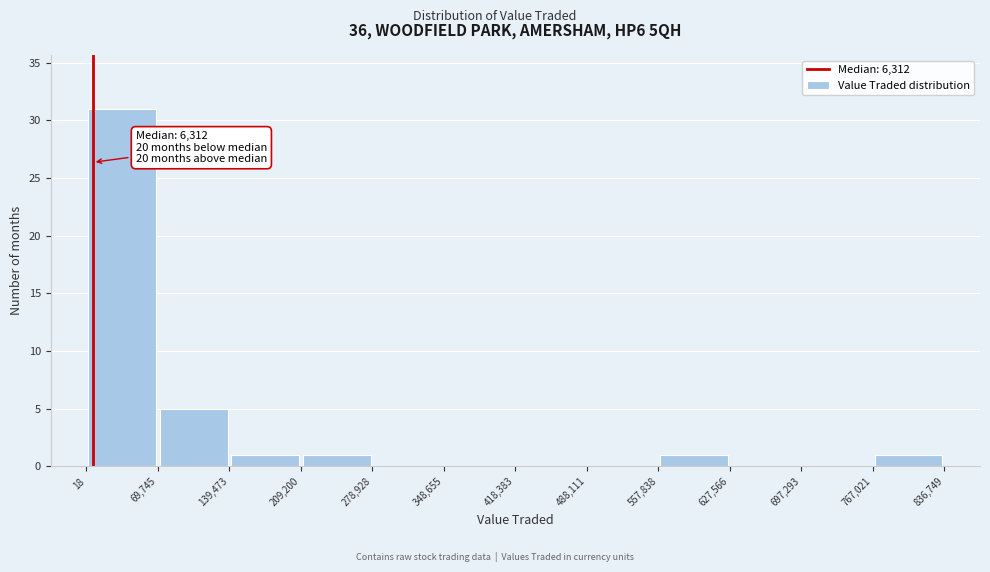

Which range on the x-axis has the tallest bar?

18 to 69,745